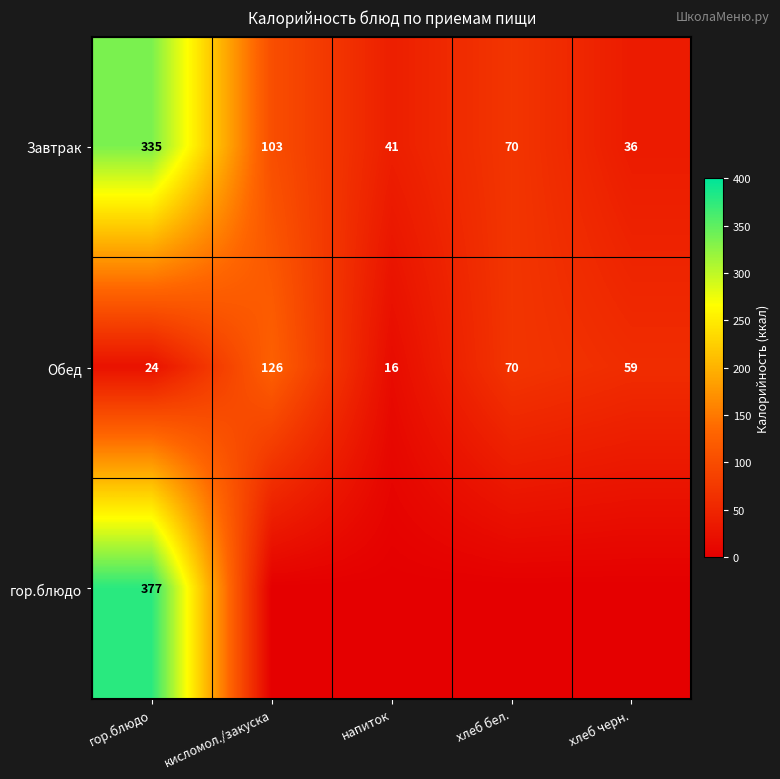

At how many categories does at least one series exceed 235?

1